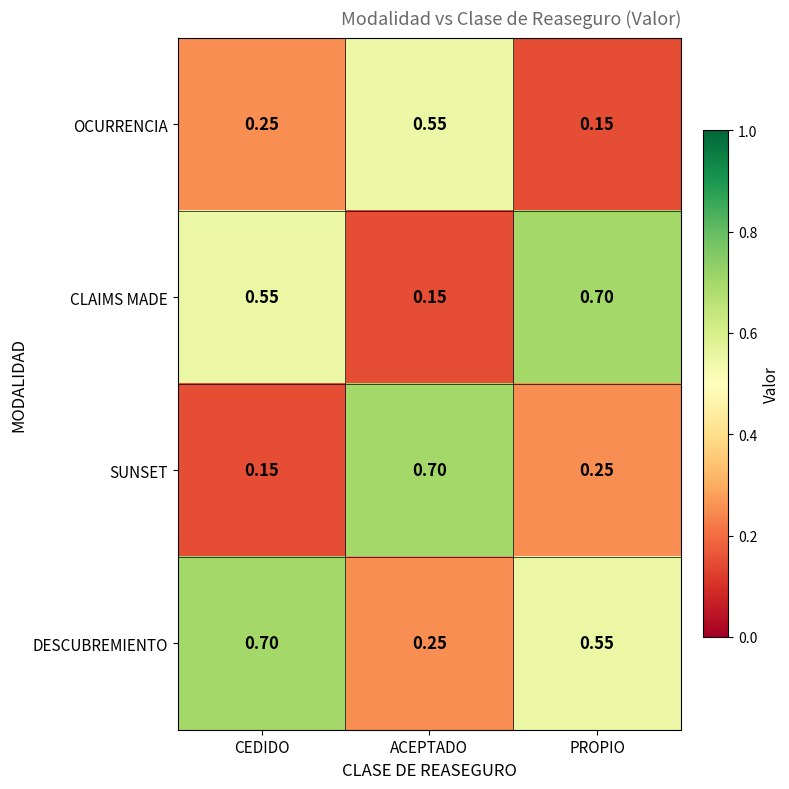

Which series has the largest total across all categories?

DESCUBREMIENTO